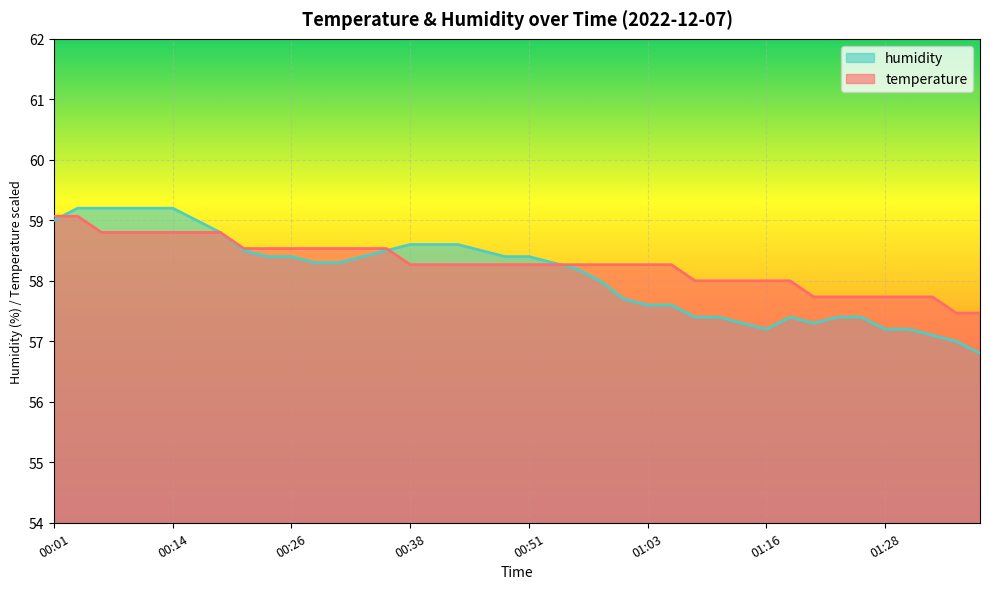

What is the label of the 7th point from the right?

01:23